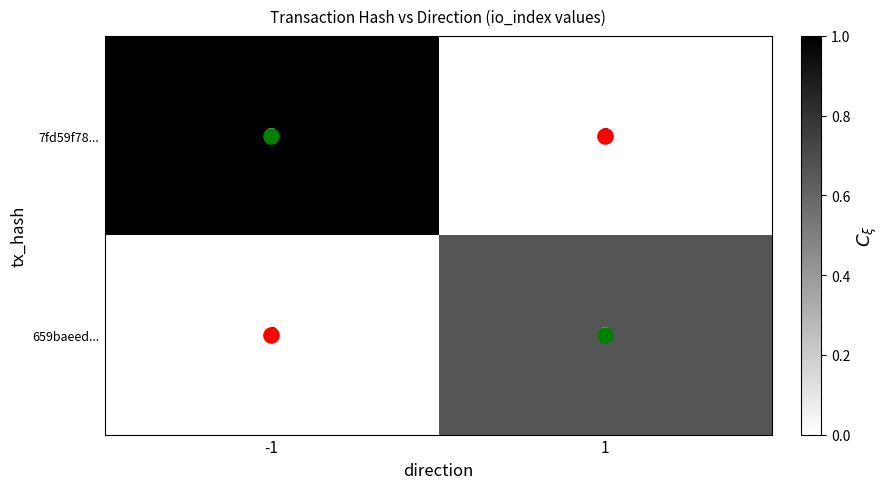

What is the difference between the maximum and minimum values in the 7fd59f78... series?

3